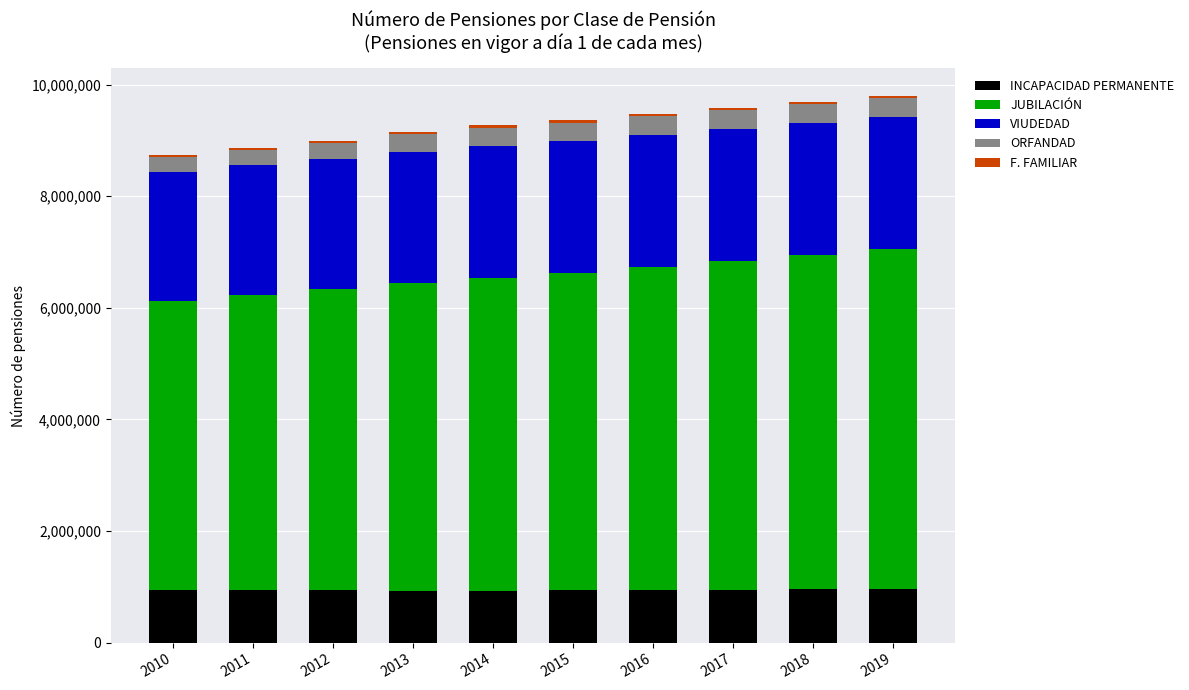

True or false: INCAPACIDAD PERMANENTE has a value of 601247 at 2017.

False